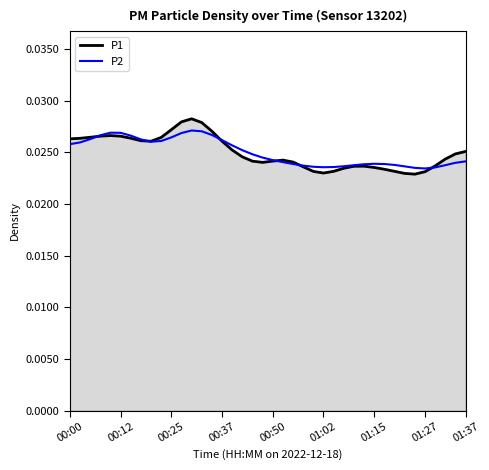

Which series has the widest spread of values?

P1